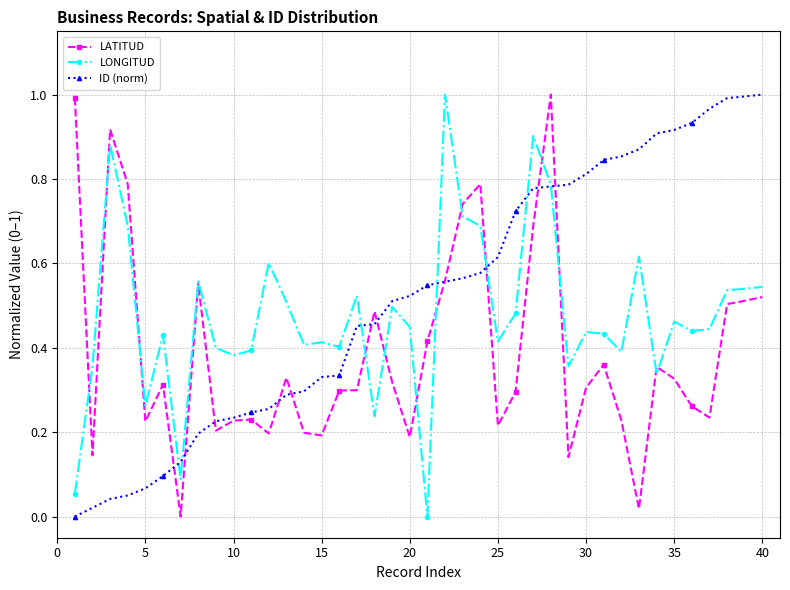

What is the sum of all LONGITUD values?

19.1